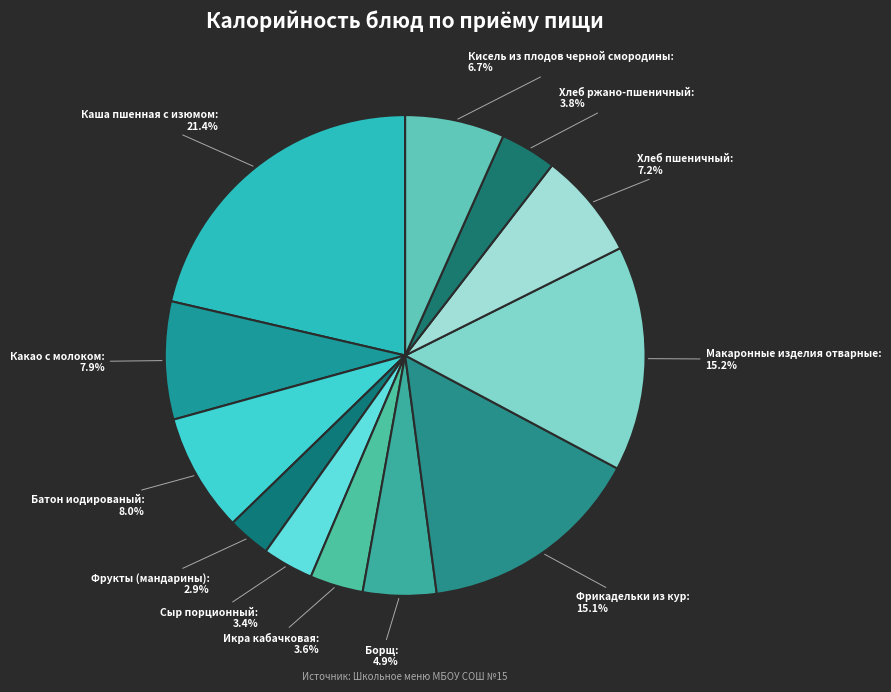

How many segments does this pie chart have?

12